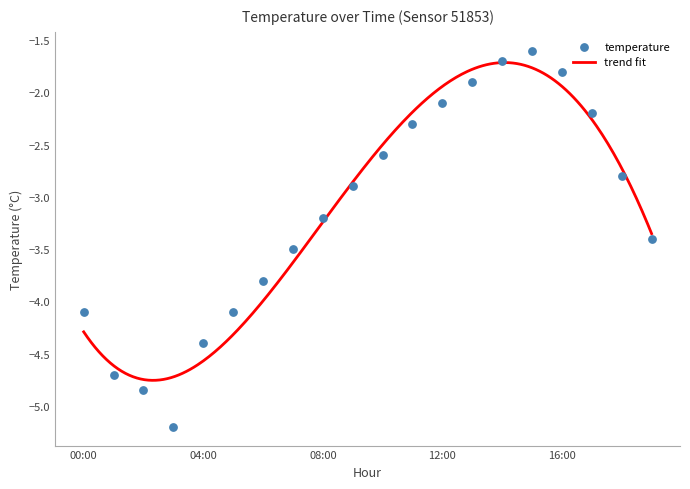

Between 11:00 and 18:00, which is larger?

11:00